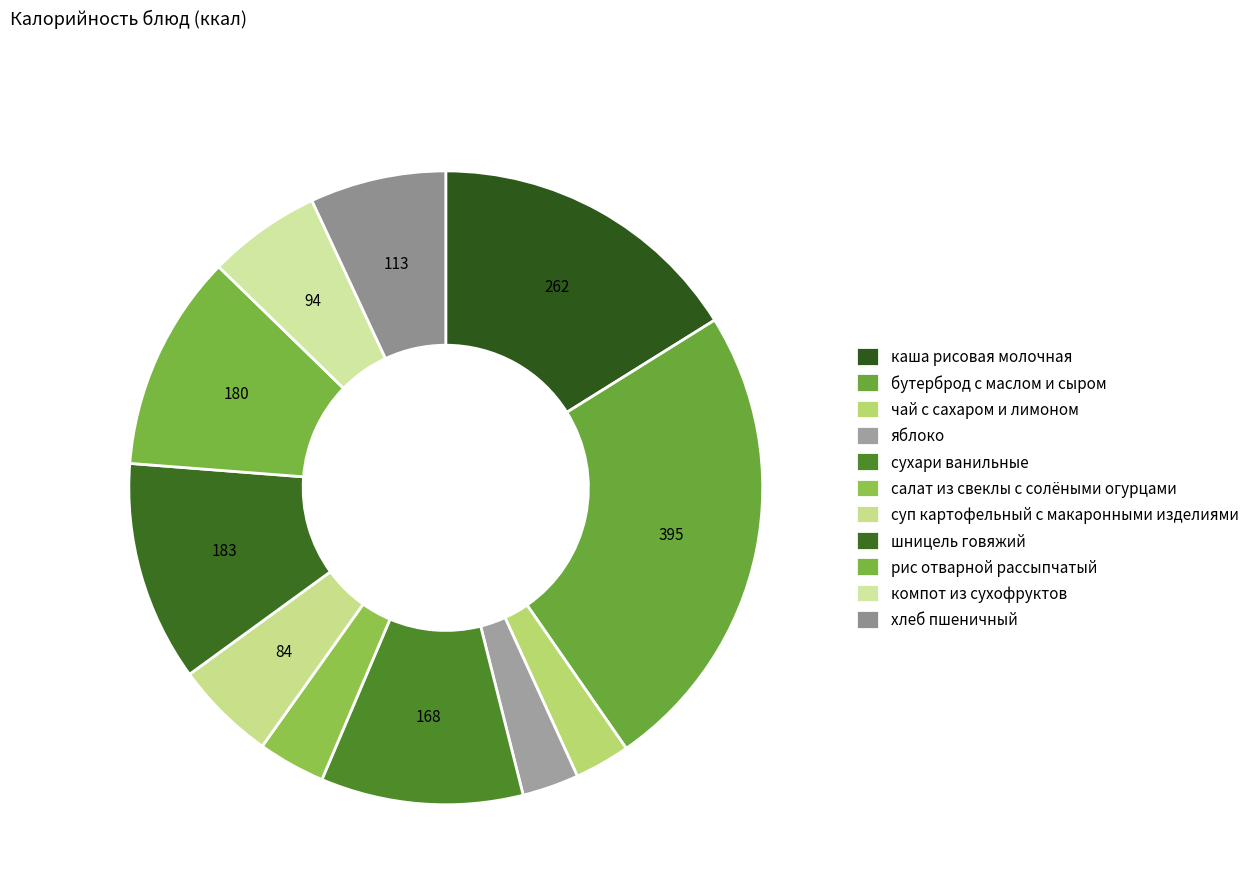

Count the number of slices in the pie.

11